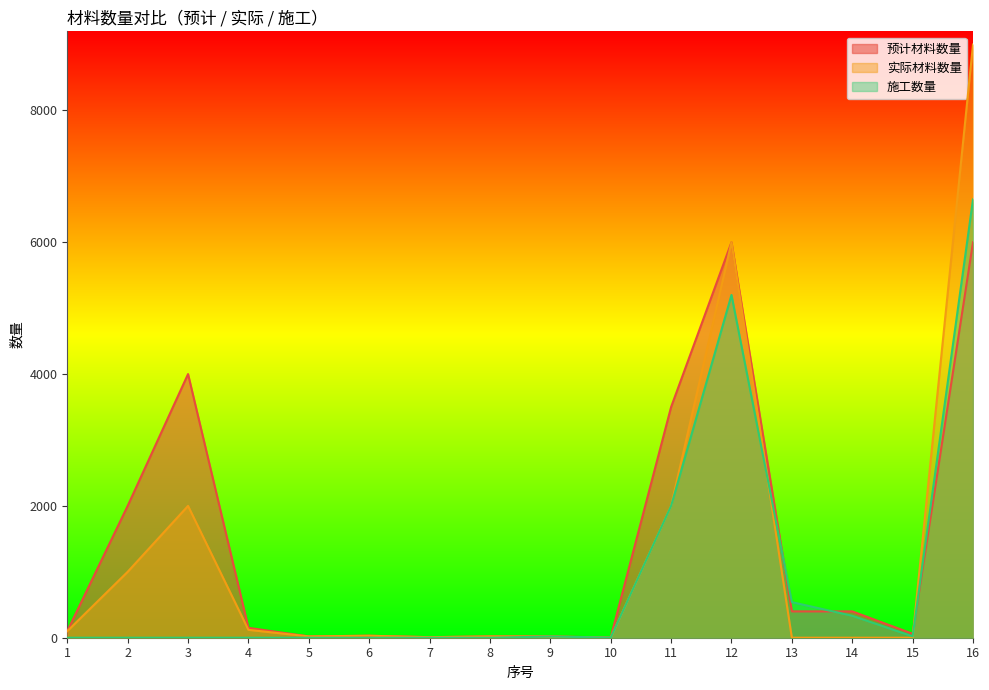

How many values in 实际材料数量 are above zero?

12